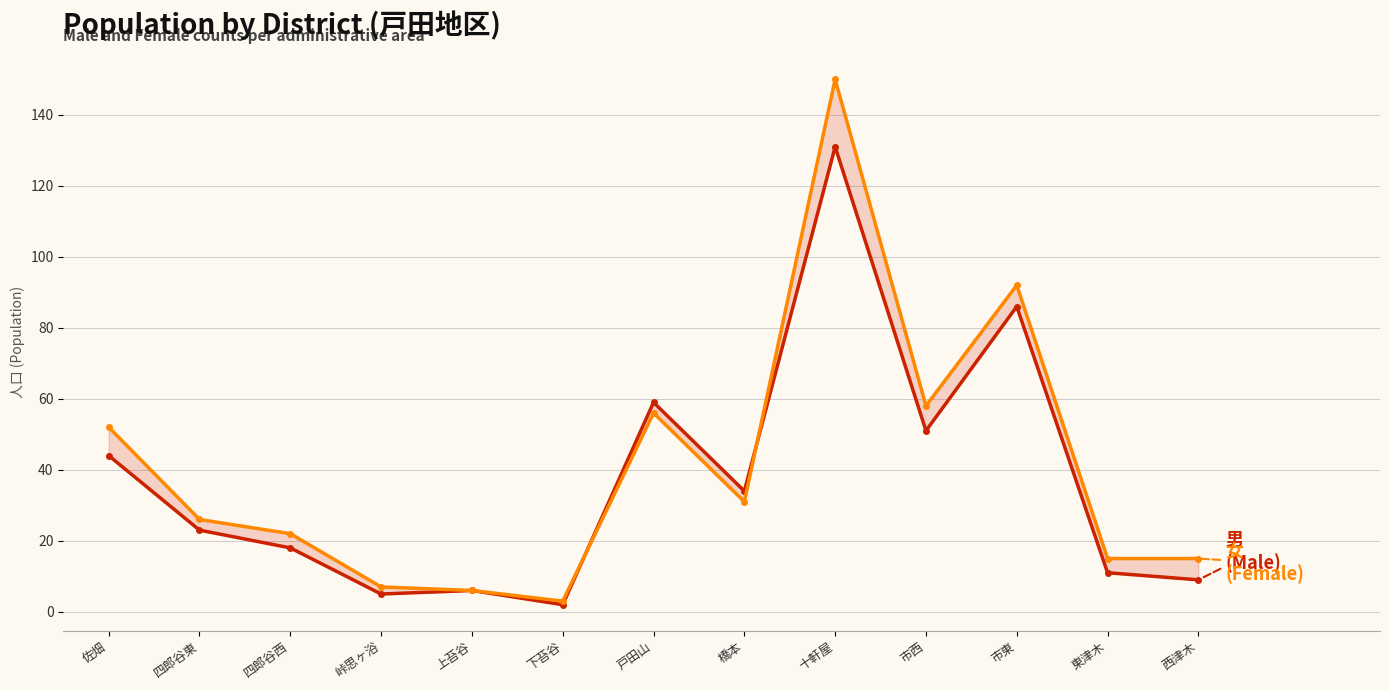

Rank the series by their average value, from lowest to highest.

男 (Male), 女 (Female)